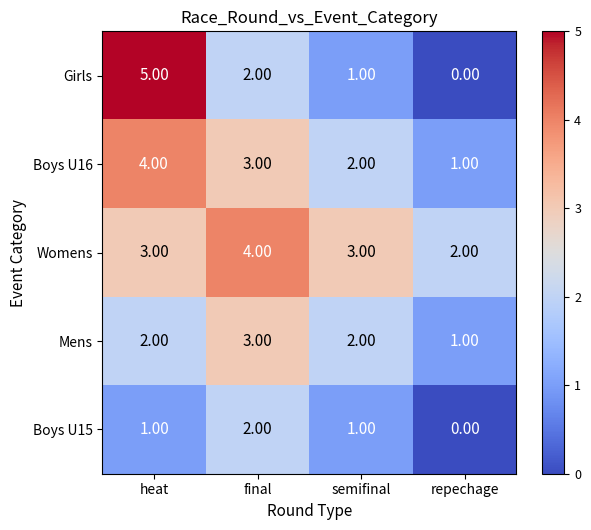

What is the average value of the Womens series?

3